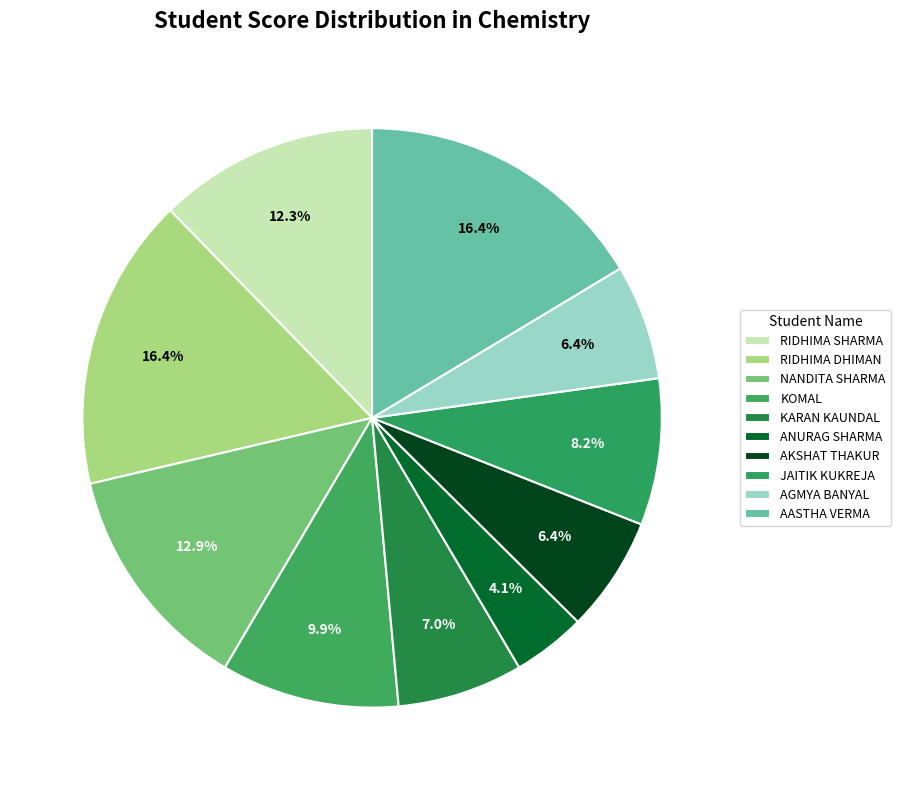

Is it true that AASTHA VERMA is 16% of the pie?

True